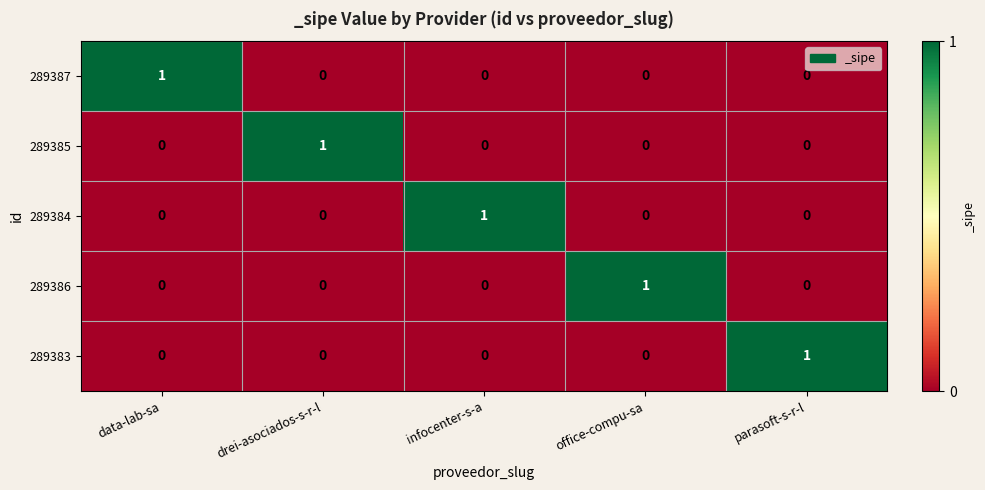

Which category has the highest value in the 289383 series?

parasoft-s-r-l